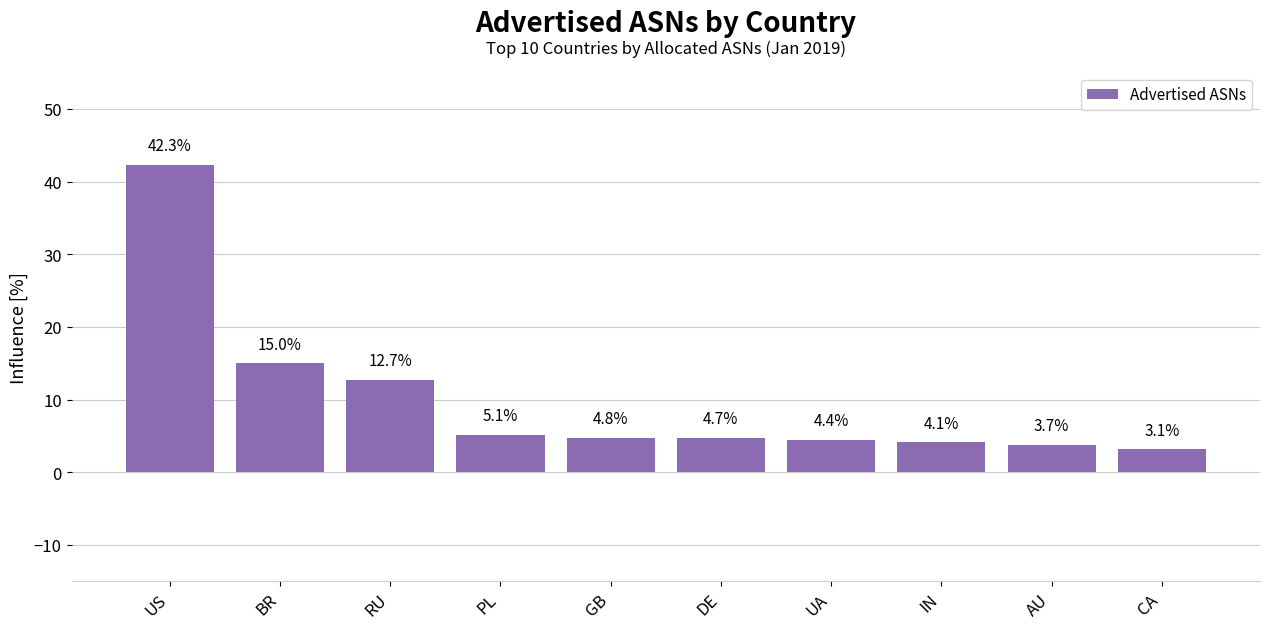

What is the sum of the values at BR and RU?

27.7